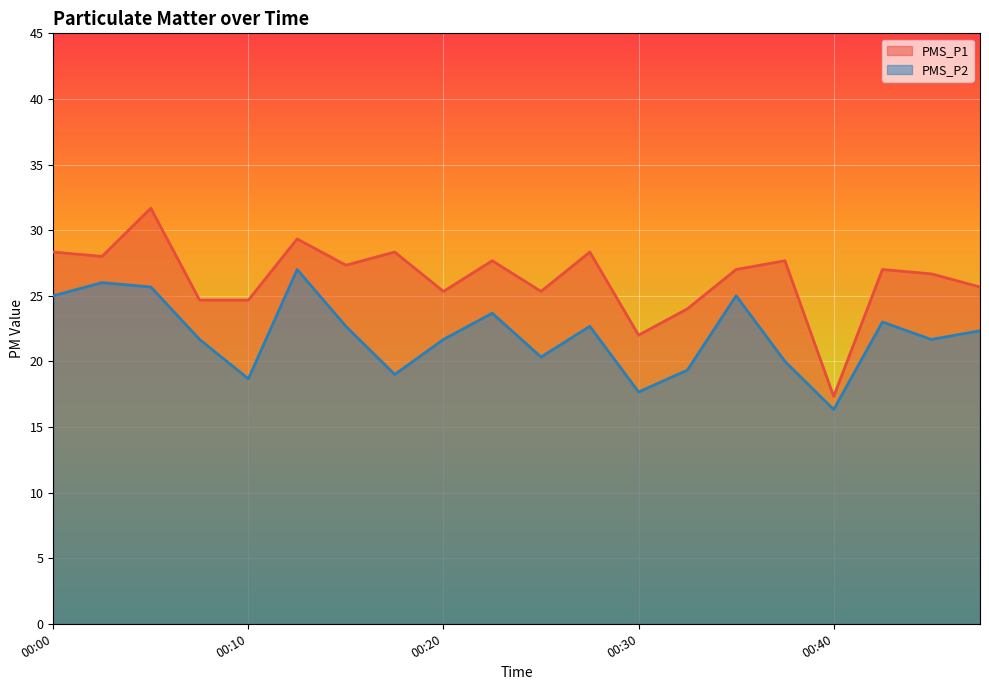

True or false: PMS_P2 and PMS_P1 cross at least once.

False